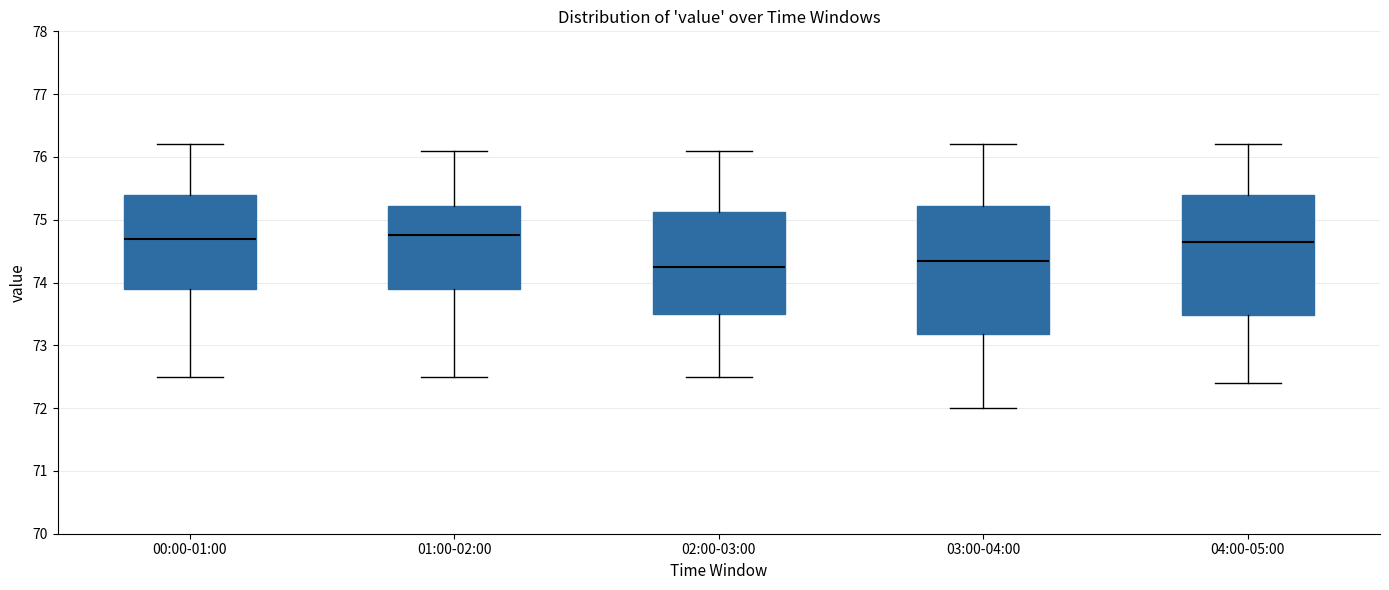

Reading left to right, transcribe this box plot: for each box, give where its median line is, the range the box spans, and where its two whiskers end, as read against the y-axis. The values are not printed on the chart, so give them approximately, as read against the axis.

00:00-01:00: median 74.7, box 73.9 to 75.4, whiskers 72.5 to 76.2
01:00-02:00: median 74.8, box 73.9 to 75.2, whiskers 72.5 to 76.1
02:00-03:00: median 74.3, box 73.5 to 75.1, whiskers 72.5 to 76.1
03:00-04:00: median 74.4, box 73.2 to 75.2, whiskers 72.0 to 76.2
04:00-05:00: median 74.7, box 73.5 to 75.4, whiskers 72.4 to 76.2